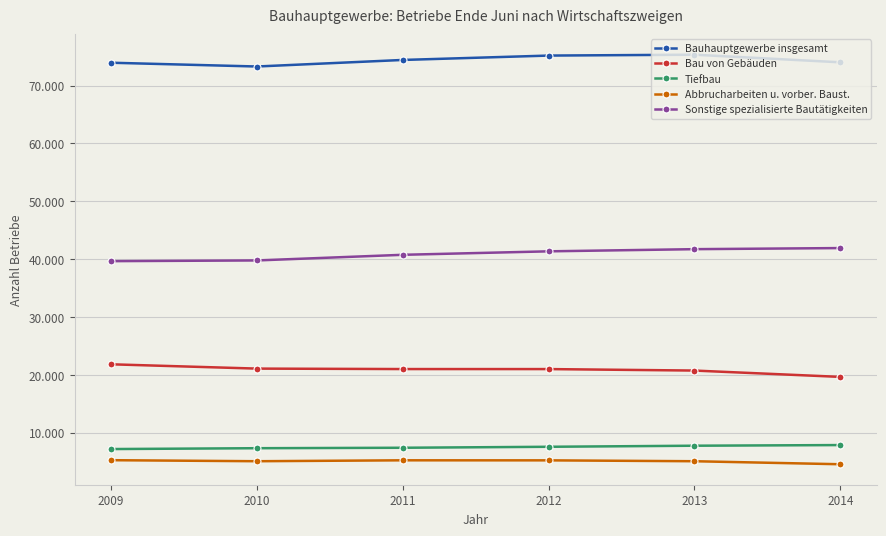

Is this an area chart (filled region under the line)?

No